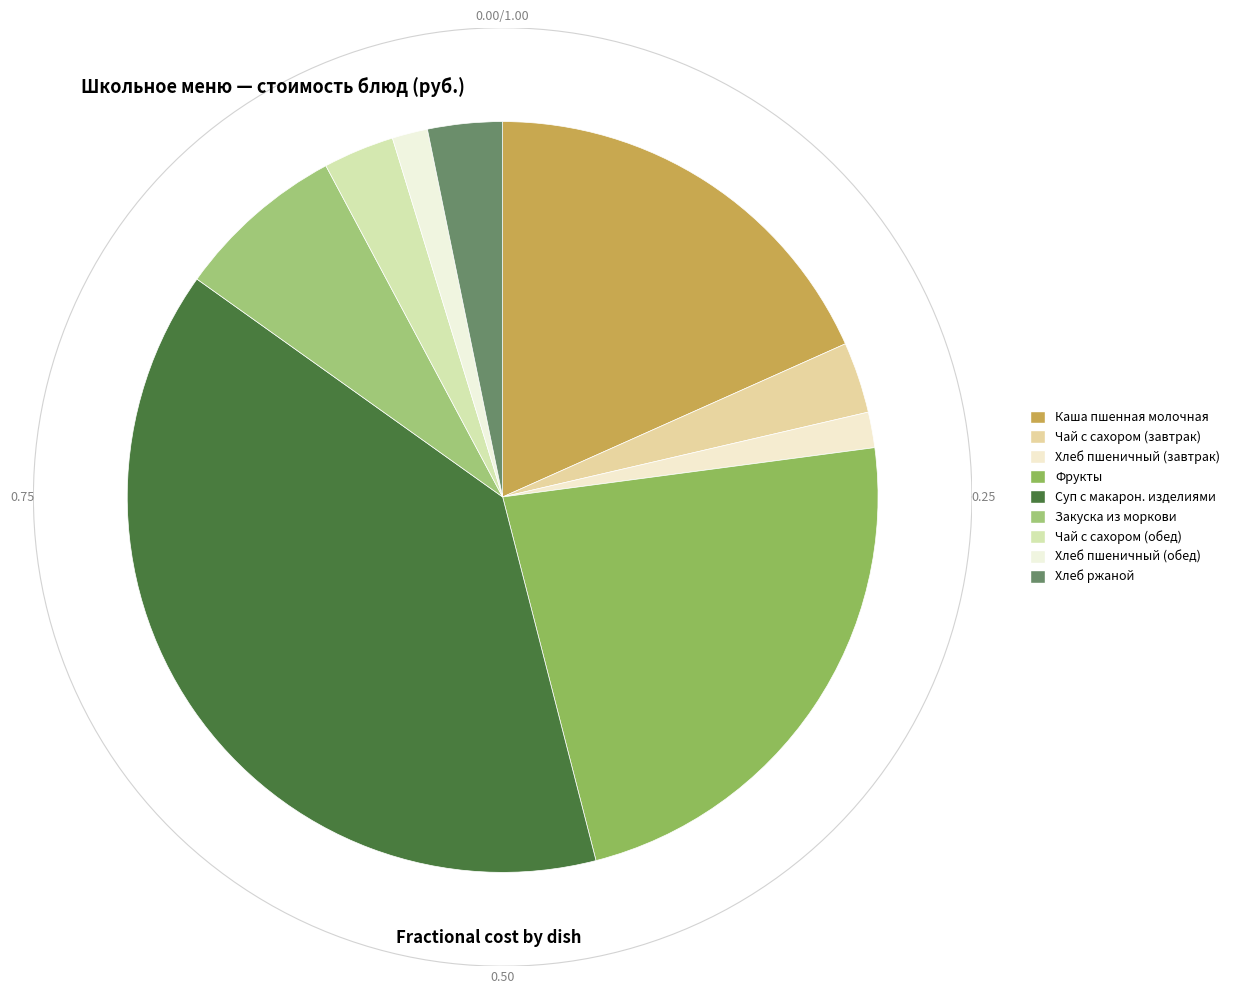

What is the largest slice in the pie chart?

Суп с макарон. изделиями